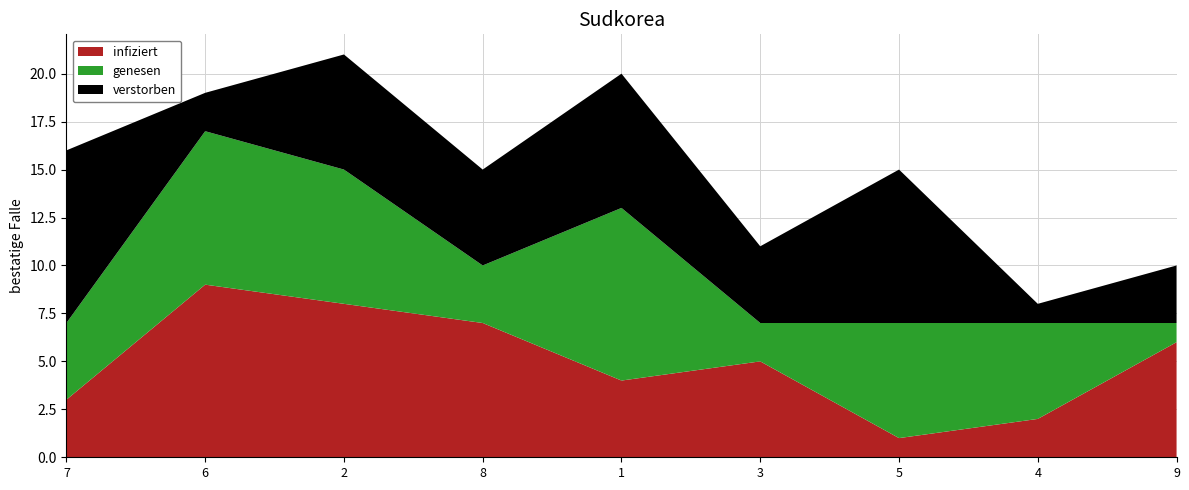

Rank the categories by infiziert value from lowest to highest.

5, 4, 7, 1, 3, 9, 8, 2, 6